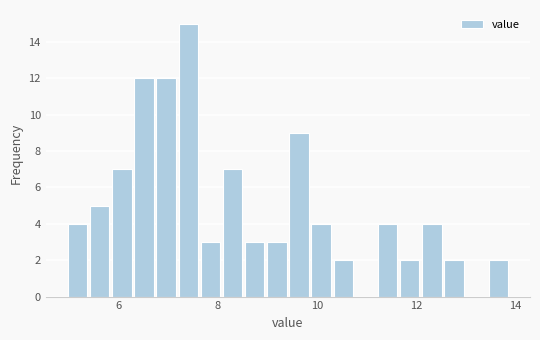

Around what value on the x-axis is the tallest bar? Give the approximate position of its centre, as read against the axis.

7.4